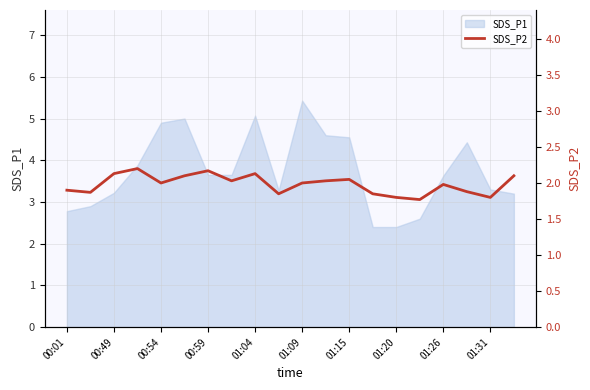

What is the lowest value of the SDS_P1 series?

2.4